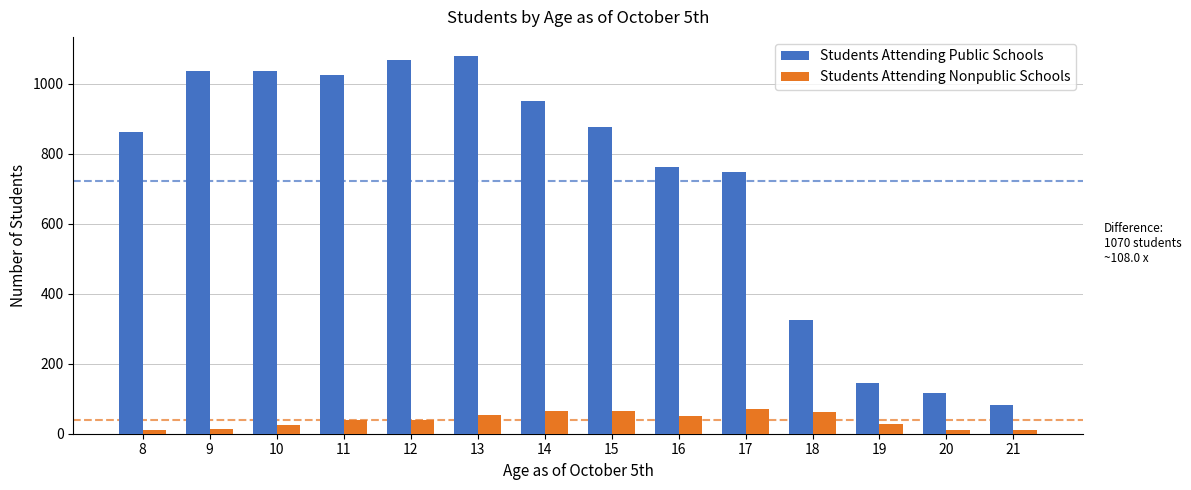

True or false: Students Attending Nonpublic Schools has a value of 14 at 9.

True